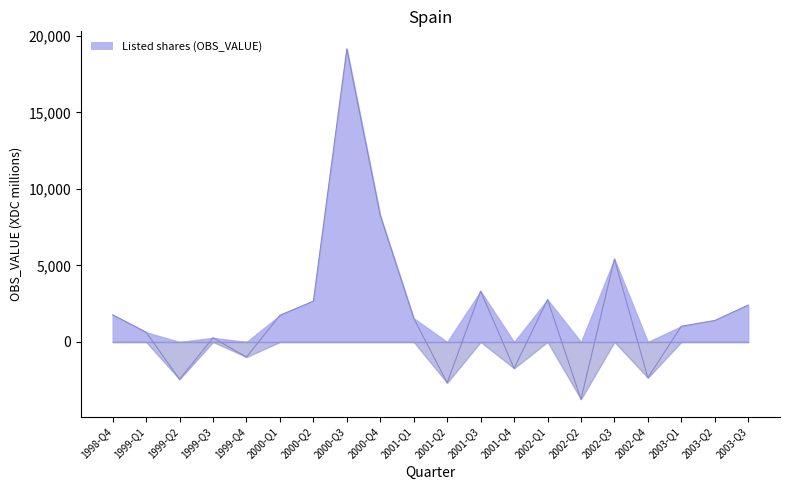

List the labels in order of value, largest first.

2000-Q3, 2000-Q4, 2002-Q3, 2001-Q3, 2002-Q1, 2000-Q2, 2003-Q3, 1998-Q4, 2000-Q1, 2001-Q1, 2003-Q2, 2003-Q1, 1999-Q1, 1999-Q3, 1999-Q4, 2001-Q4, 2002-Q4, 1999-Q2, 2001-Q2, 2002-Q2